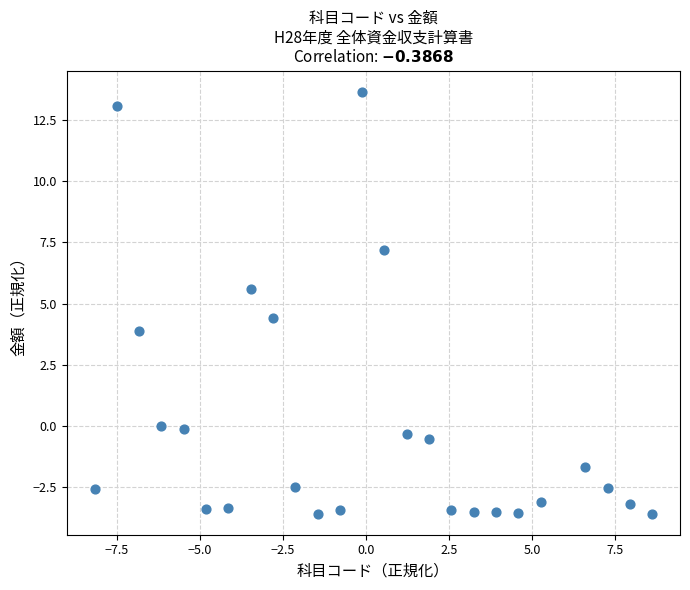

What is the range of Y values (max minus min)?

17.2